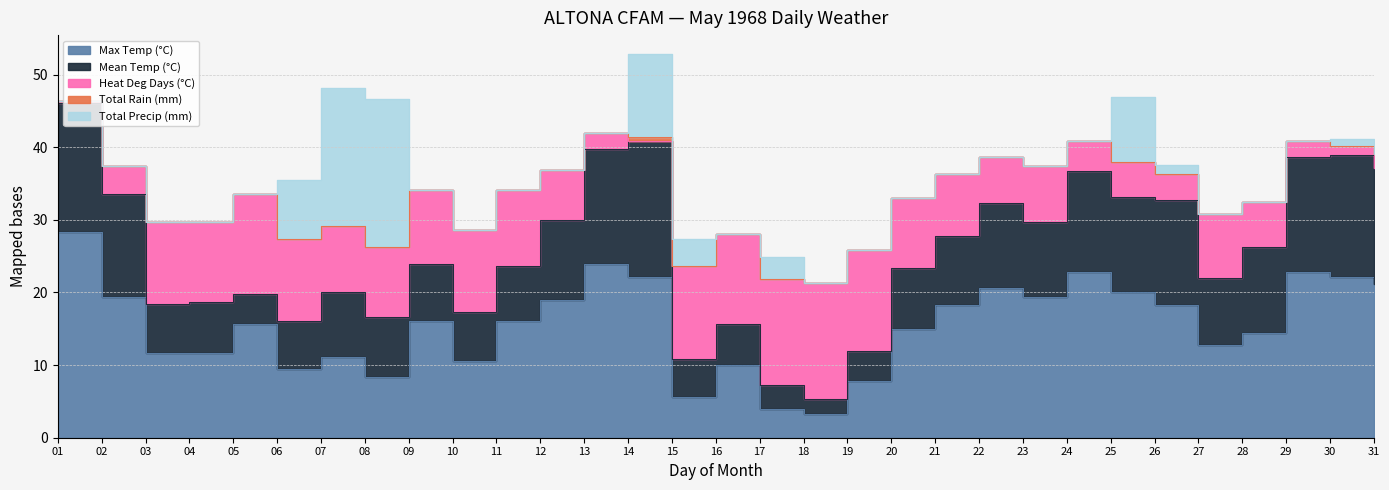

How many interior local valleys does the Mean Temp (°C) series have?

8